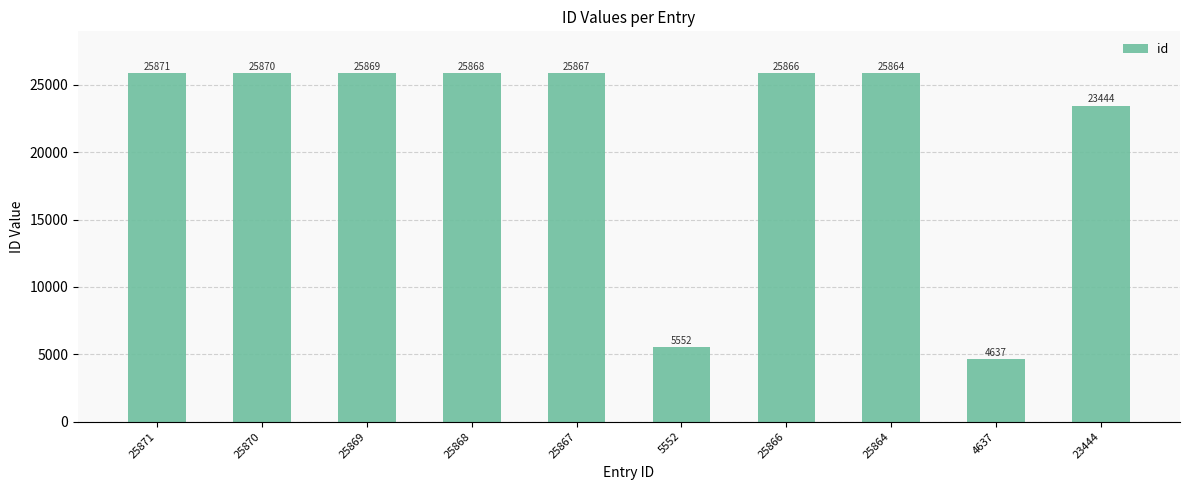

Is it true that the value at 25864 is 40043?

False